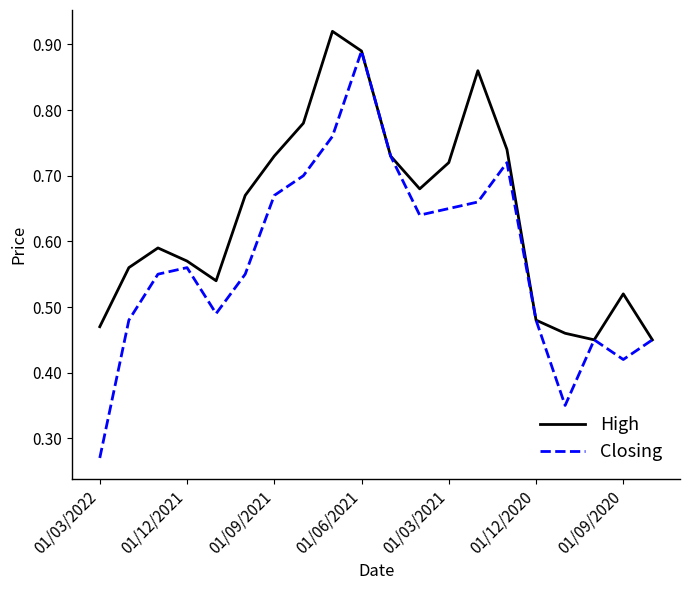

List the series in order of their peak value, lowest first.

Closing, High